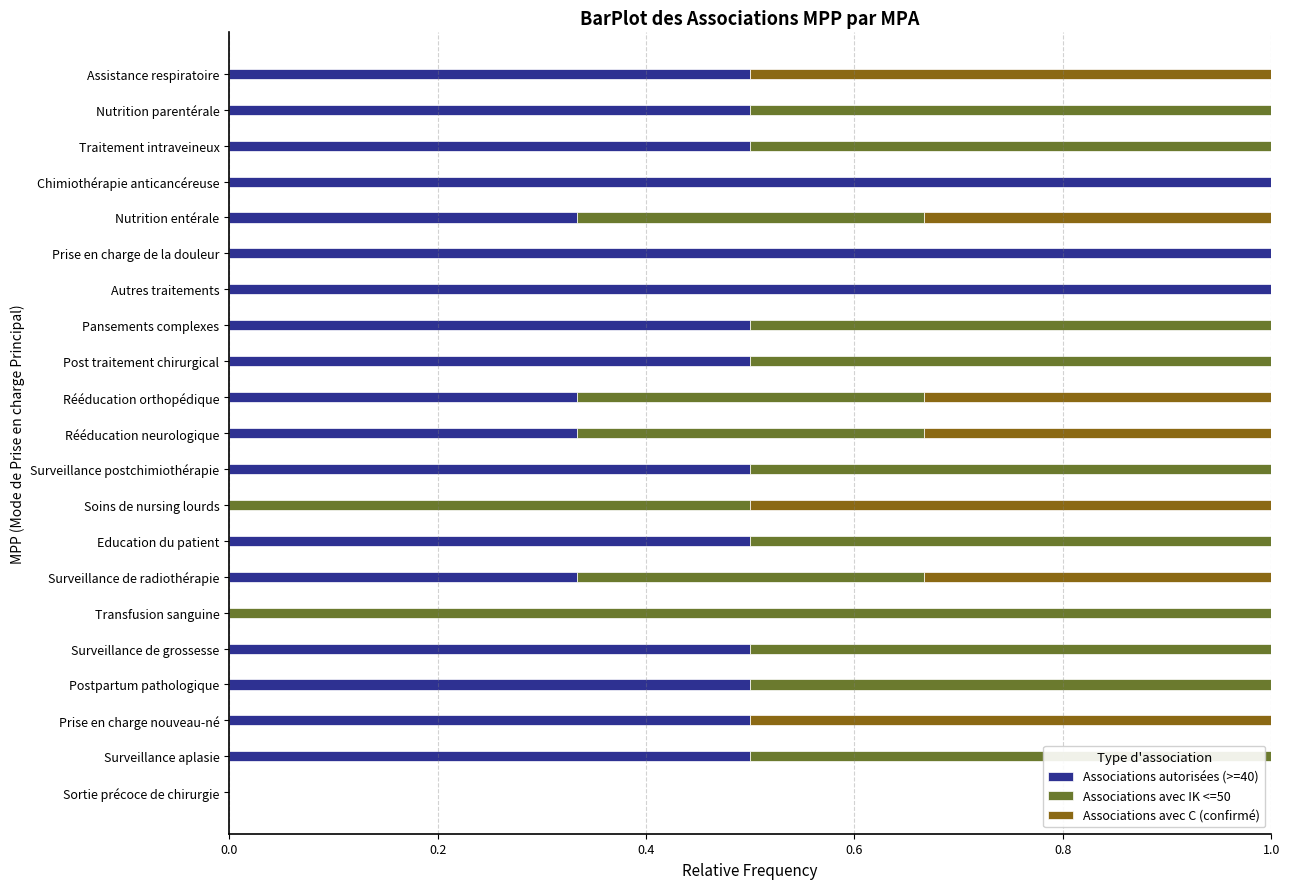

The value of Associations autorisées (>=40) at Chimiothérapie anticancéreuse is 1.4. True or false?

False